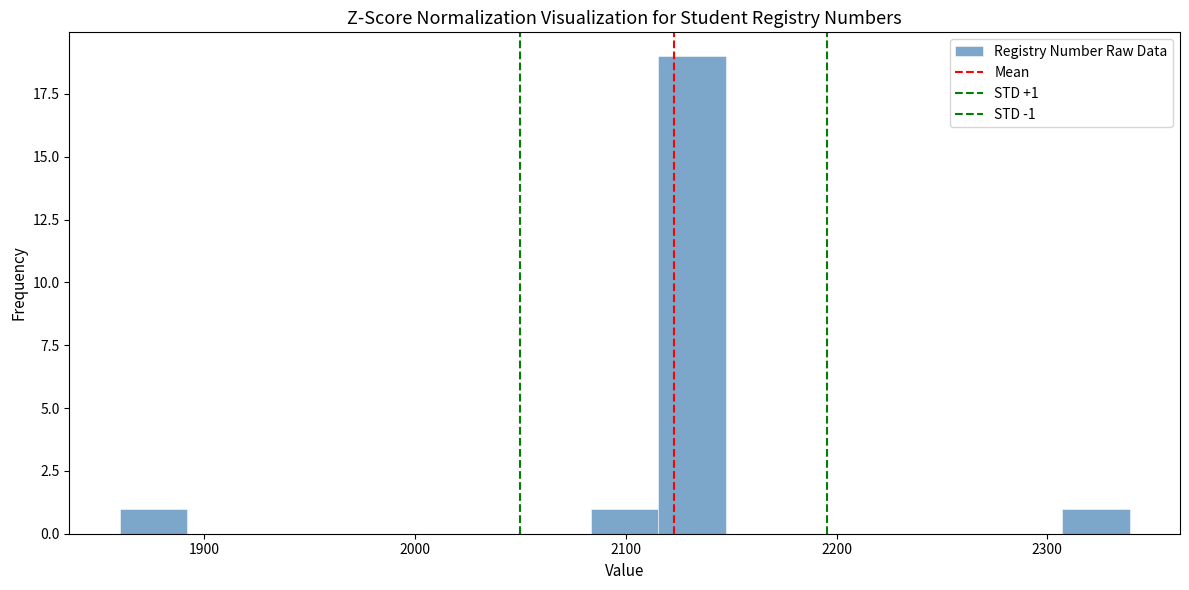

Around what value on the x-axis is the tallest bar? Give the approximate position of its centre, as read against the axis.

2130